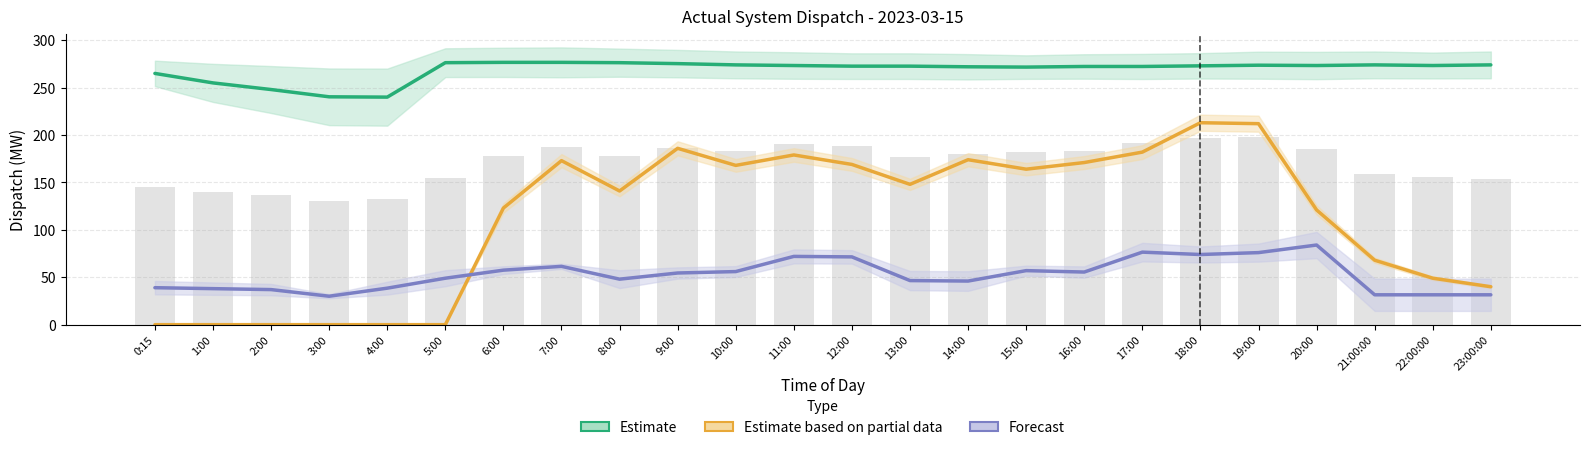

What value does the Forecast series have at 6:00?

57.5